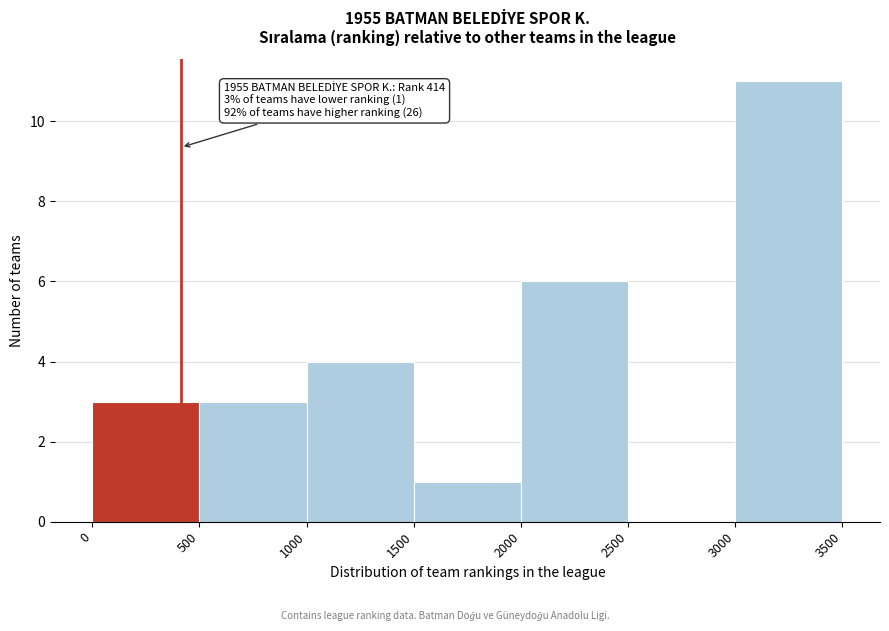

Which range on the x-axis has the tallest bar?

3000 to 3500